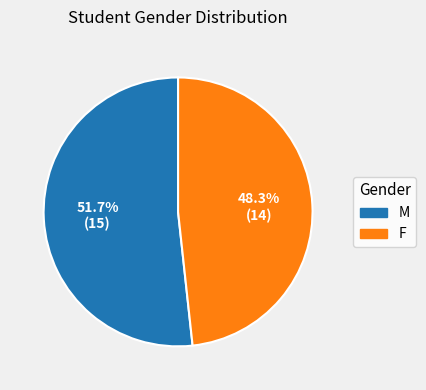

Is it true that M is 52% of the pie?

True